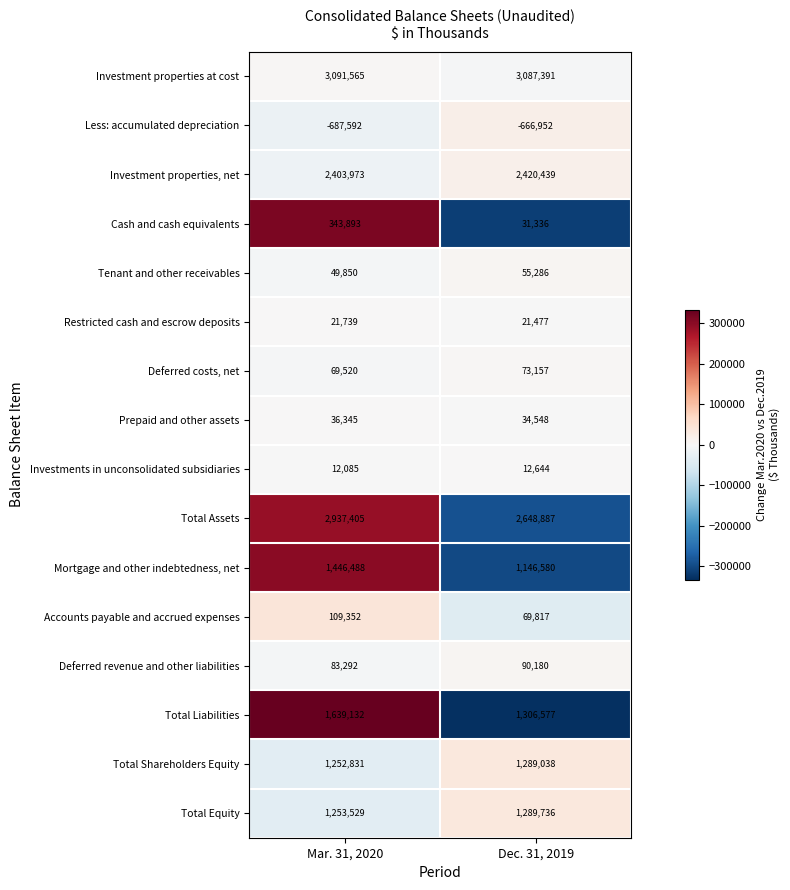

Where is Investments in unconsolidated subsidiaries nearest to the value 12364?

Mar. 31, 2020